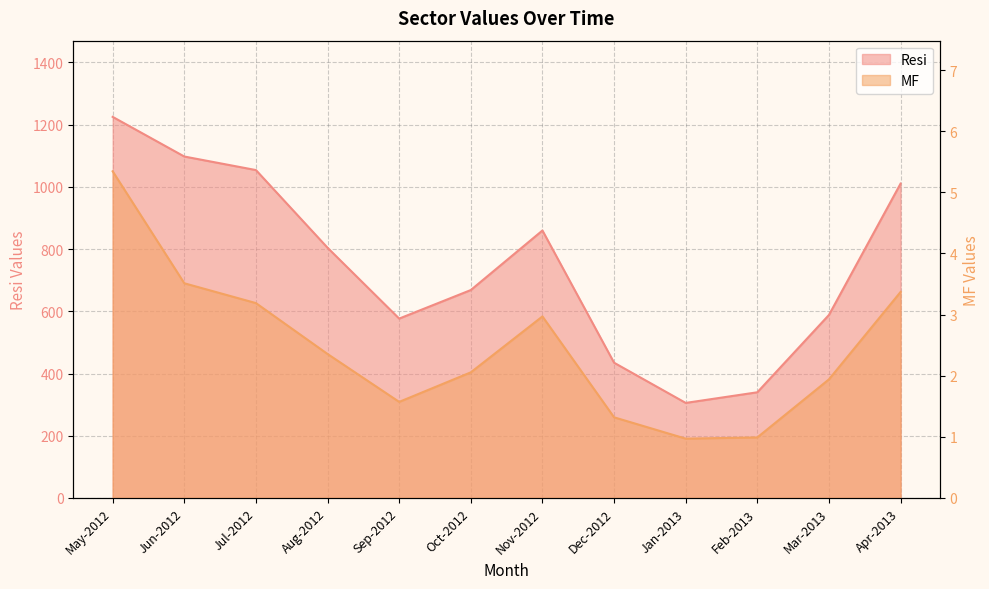

Where is the first local maximum for MF?

Nov-2012